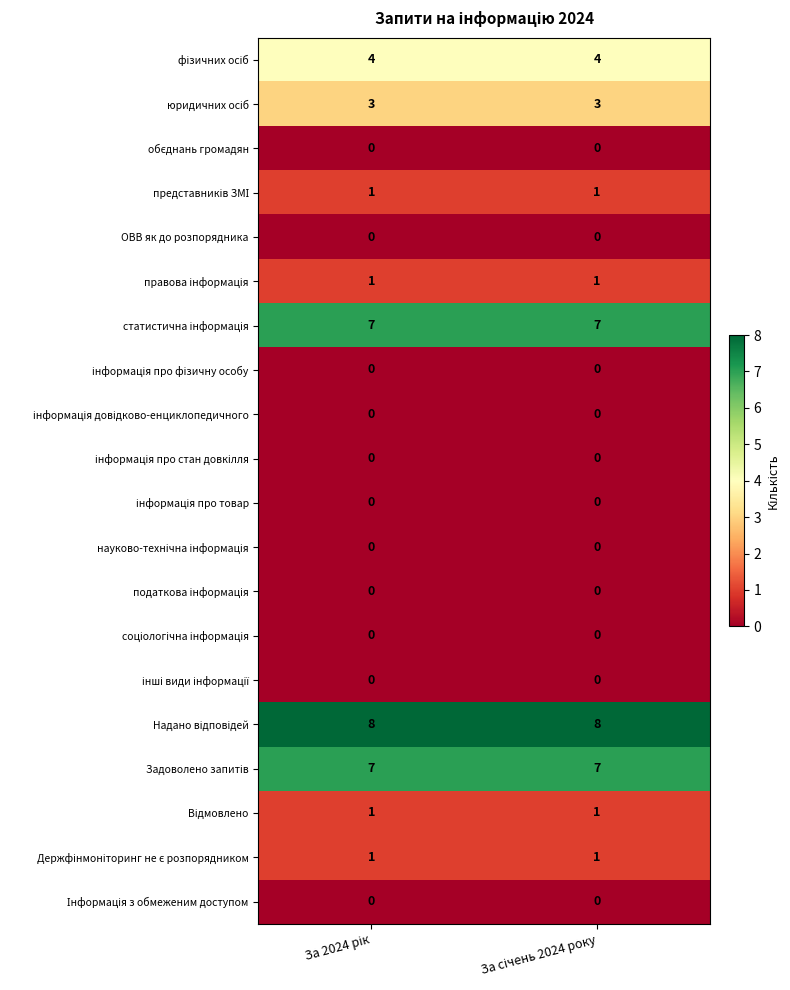

What is the greatest value displayed?

8